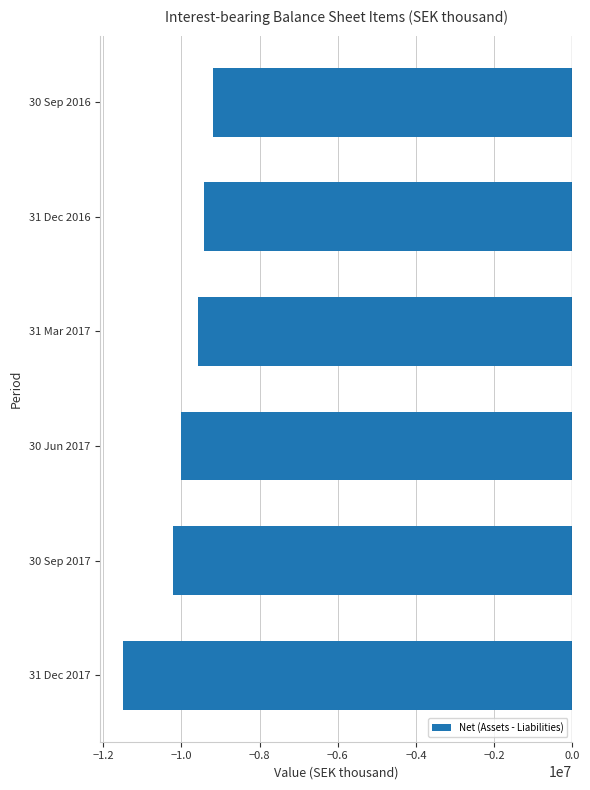

Does the chart contain any negative values?

Yes